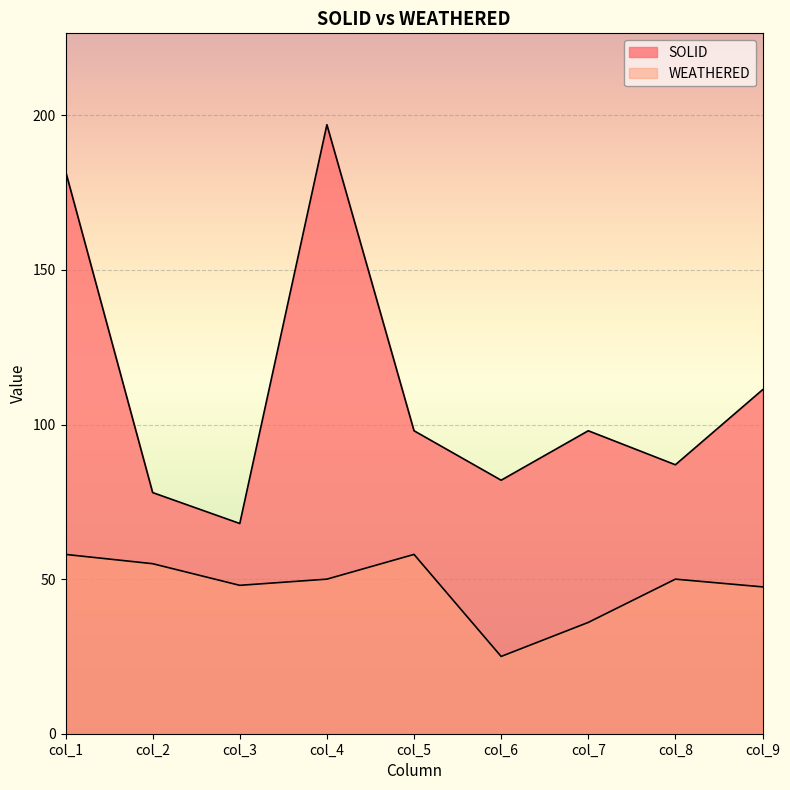

Reading left to right, what are all the values shown in this chart?

SOLID: col_1=182.0	col_2=78.0	col_3=68.0	col_4=197.0	col_5=98.0	col_6=82.0	col_7=98.0	col_8=87.0	col_9=111.2
WEATHERED: col_1=58.0	col_2=55.0	col_3=48.0	col_4=50.0	col_5=58.0	col_6=25.0	col_7=36.0	col_8=50.0	col_9=47.5